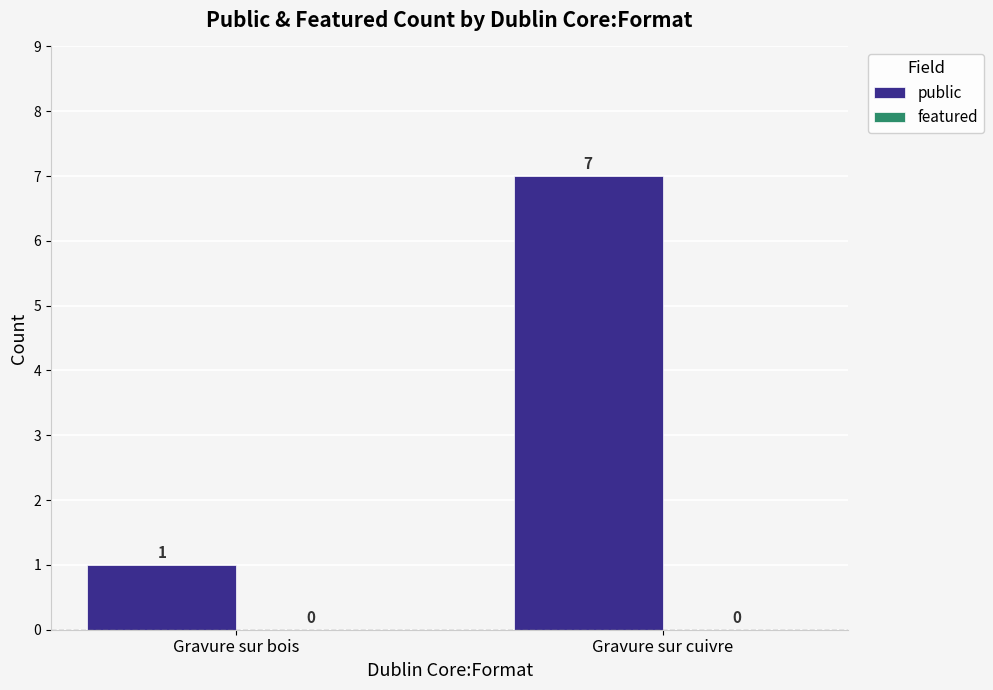

What is the label of the 1st bar from the left?

Gravure sur bois